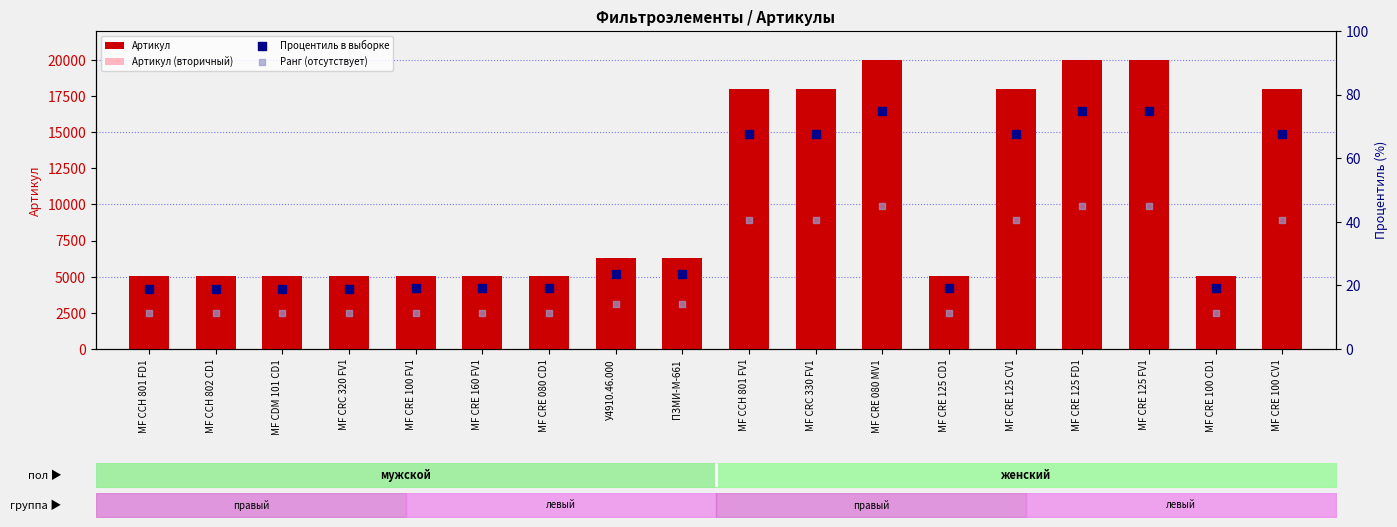

At which category is the sum across all series the highest?

МF CRE 125 FV1